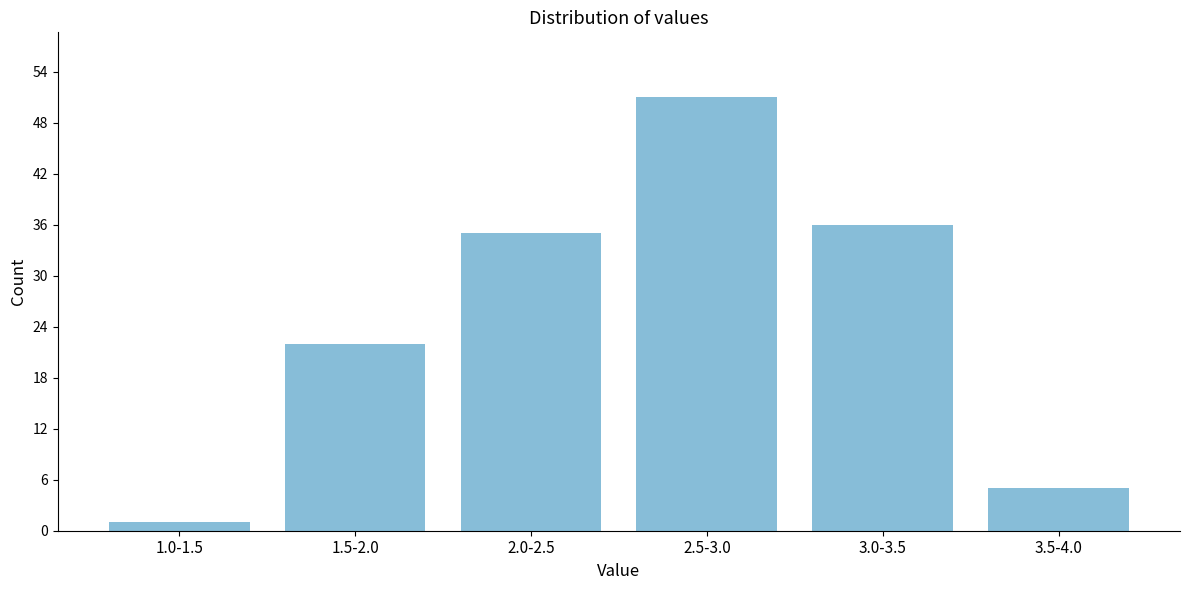

Reading right to left, extract all data points from this chart.

5	36	51	35	22	1